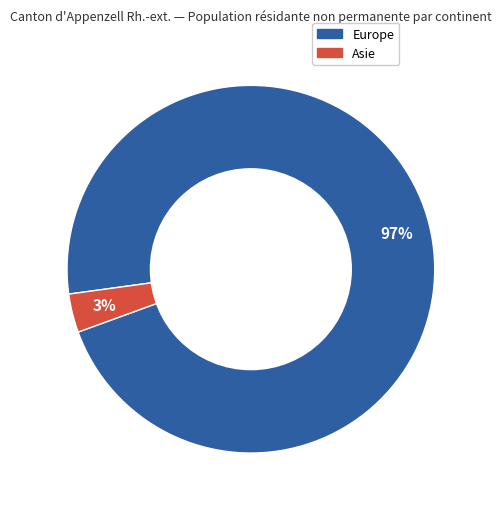

How many slices are in this pie chart?

2